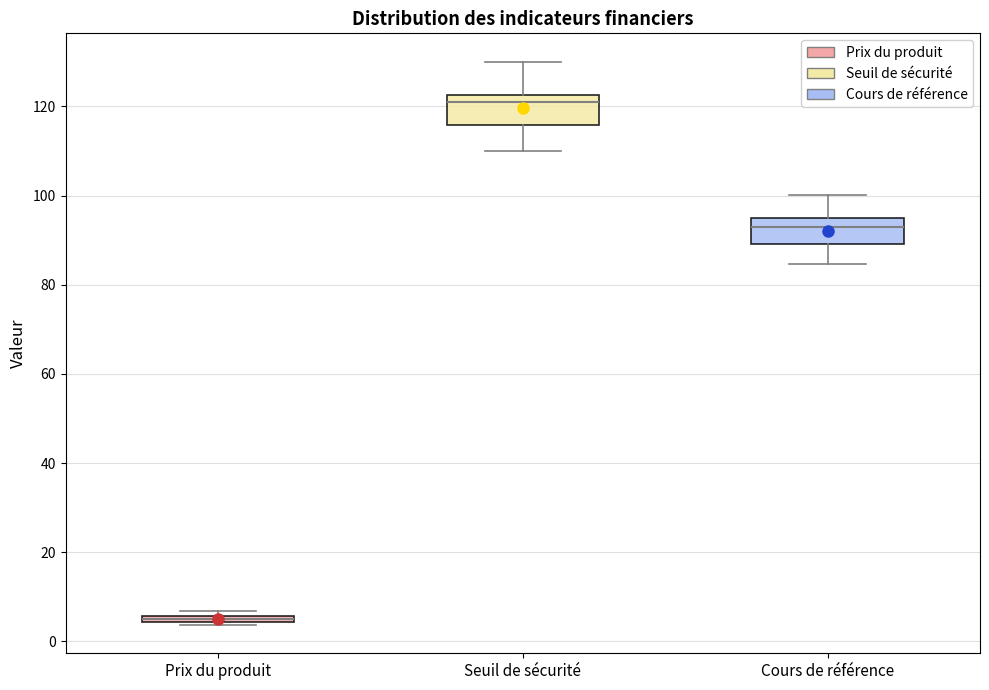

Where is the upper edge of the box for Prix du produit on the y-axis? The values are not printed on the chart, so give them approximately, as read against the axis.

6